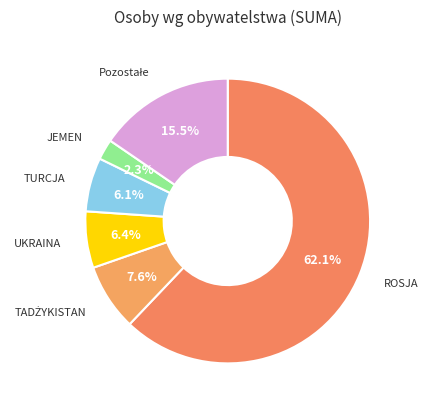

The ROSJA slice represents 71% of the pie. True or false?

False